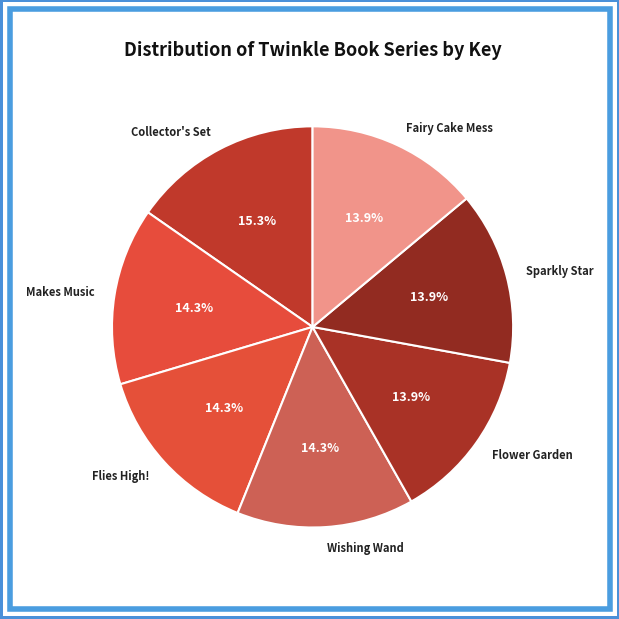

Approximately how many times larger is the value at Flies High! compared to Fairy Cake Mess?

1.0